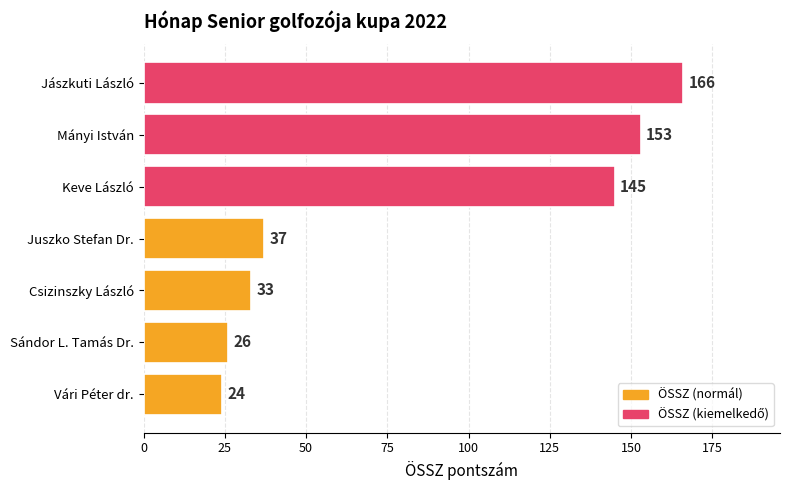

What is the sum of all values?

584